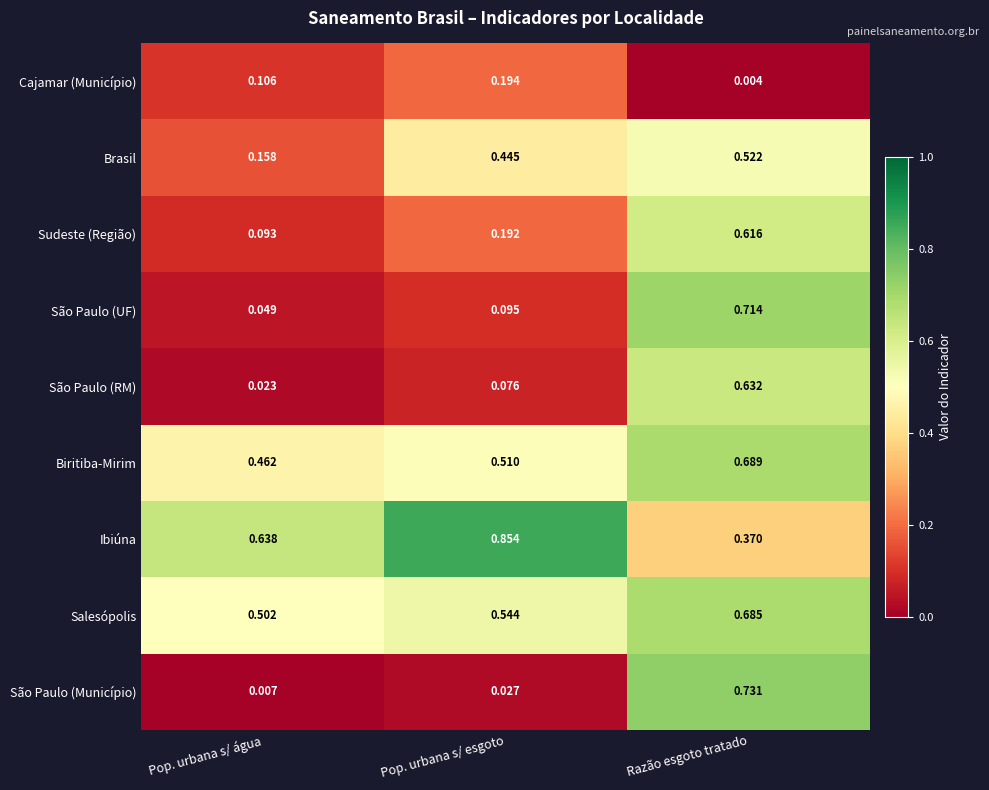

Is the value of São Paulo (Município) at Pop. urbana s/ esgoto greater than the value of Cajamar (Município) at Pop. urbana s/ água?

No